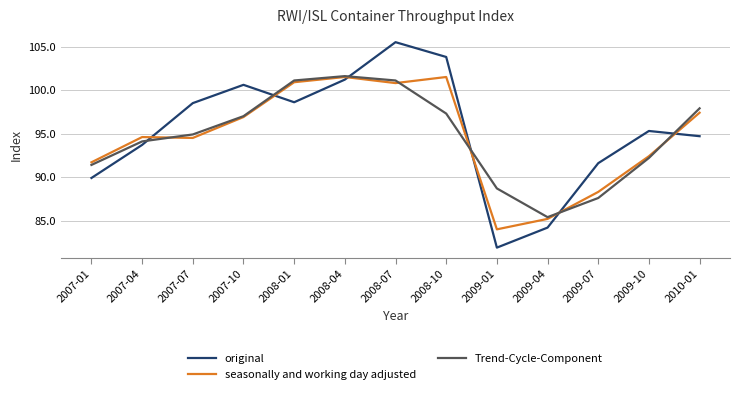

The value of Trend-Cycle-Component at 2007-04 is 56.5. True or false?

False